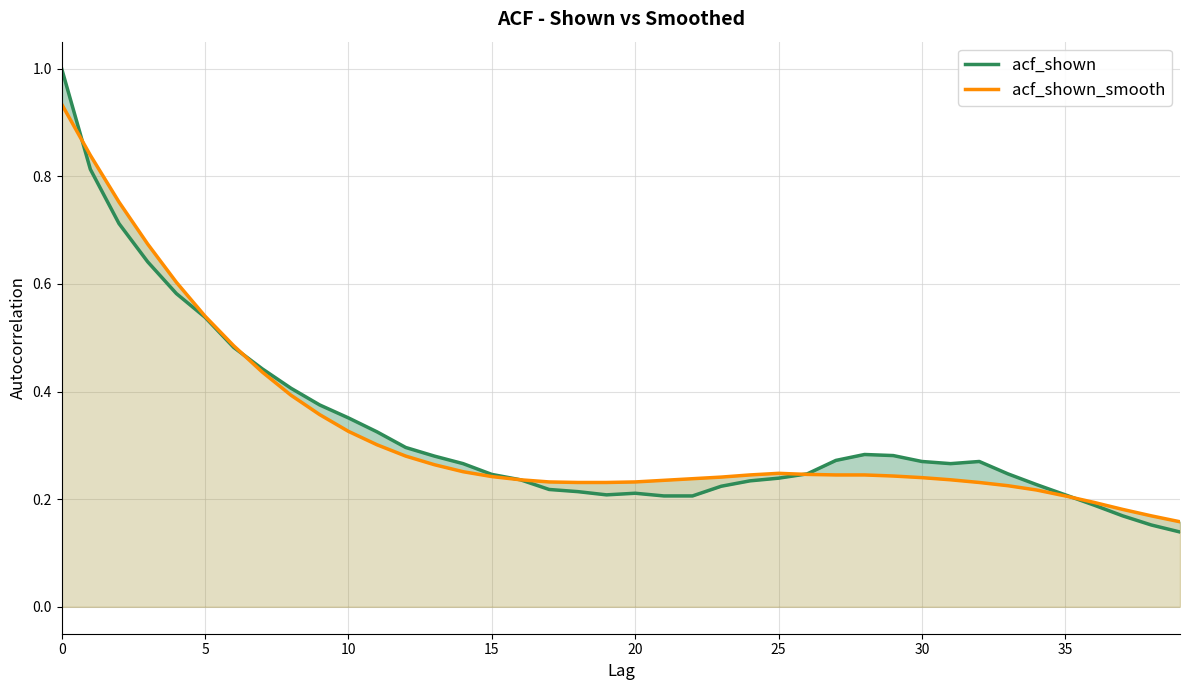

Reading right to left, transcribe all the data shown in this chart.

acf_shown: 0.1	0.2	0.2	0.2	0.2	0.2	0.2	0.3	0.3	0.3	0.3	0.3	0.3	0.2	0.2	0.2	0.2	0.2	0.2	0.2	0.2	0.2	0.2	0.2	0.2	0.3	0.3	0.3	0.3	0.4	0.4	0.4	0.4	0.5	0.5	0.6	0.6	0.7	0.8	1.0
acf_shown_smooth: 0.2	0.2	0.2	0.2	0.2	0.2	0.2	0.2	0.2	0.2	0.2	0.2	0.2	0.2	0.2	0.2	0.2	0.2	0.2	0.2	0.2	0.2	0.2	0.2	0.2	0.3	0.3	0.3	0.3	0.3	0.4	0.4	0.4	0.5	0.5	0.6	0.7	0.8	0.8	0.9